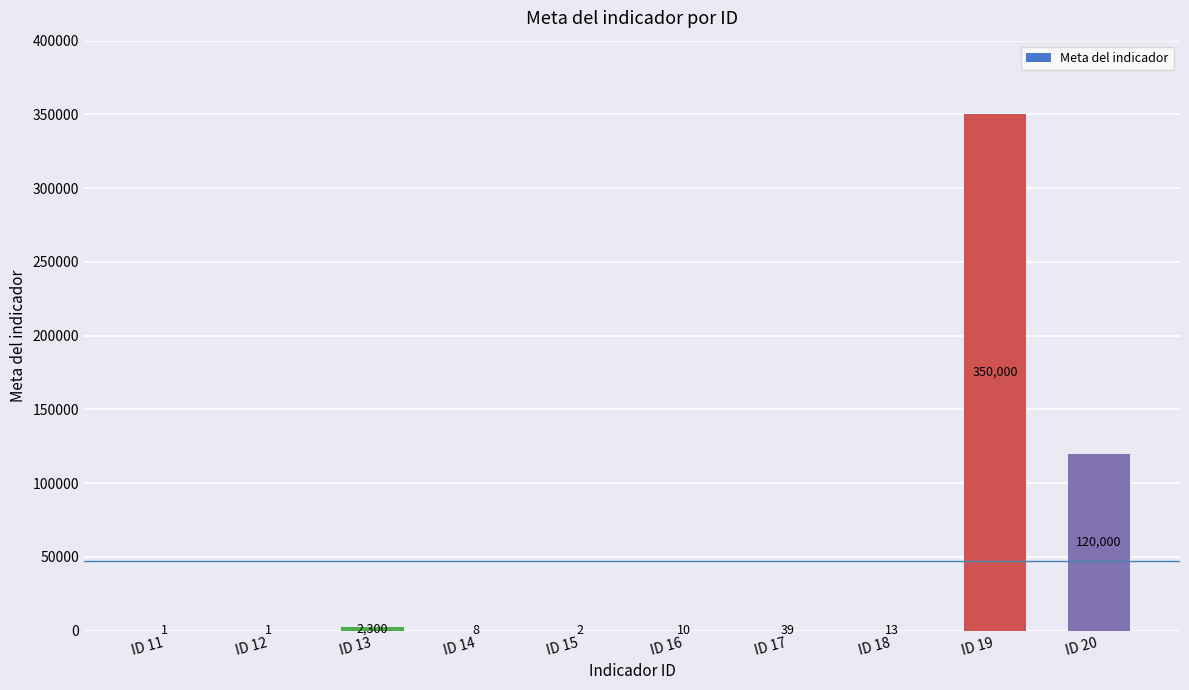

Is it true that the value at ID 11 is 1?

True